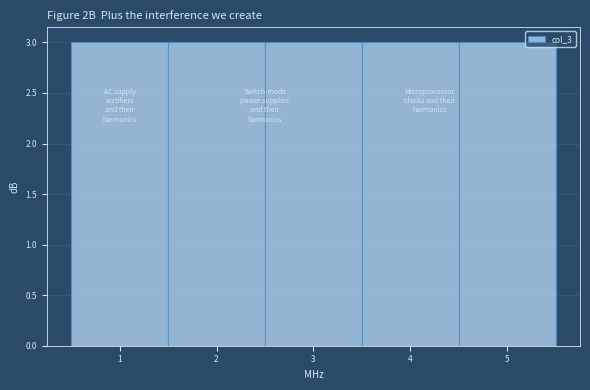

What is the height of the bar covering 0.5 to 1.5 on the x-axis? The values are not printed on the chart, so give them approximately, as read against the axis.

3